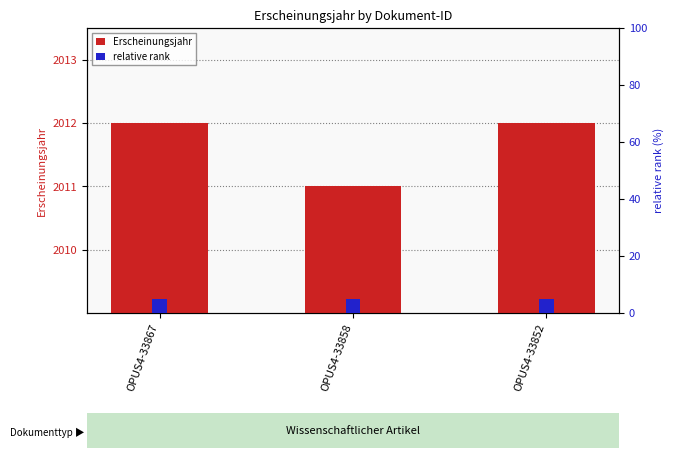

Does the chart contain any negative values?

No